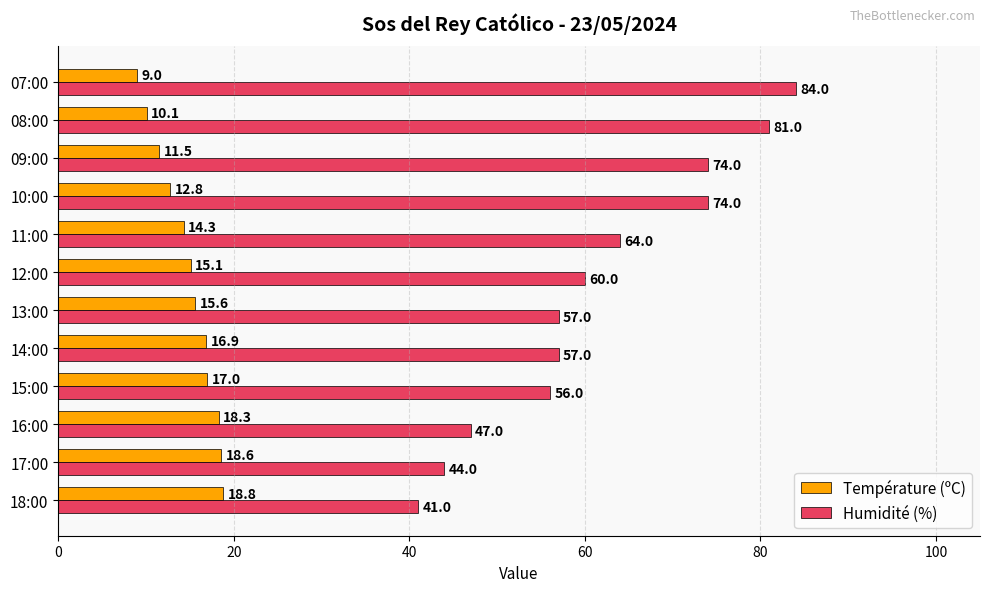

The Température (ºC) series shows 16.9 at 14:00. True or false?

True